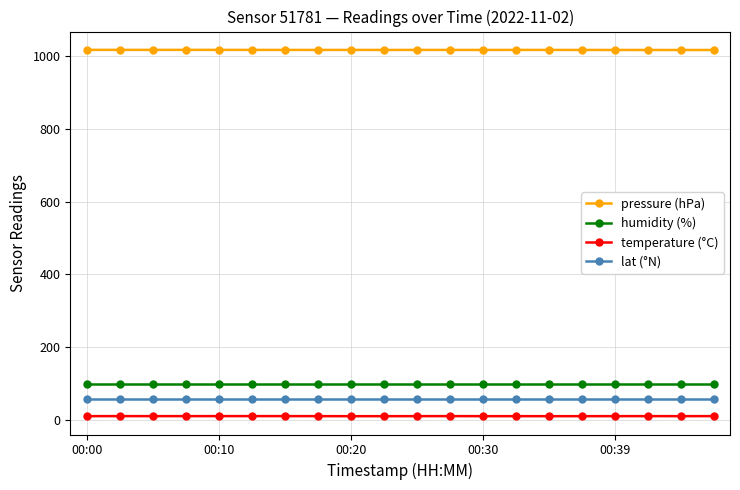

At how many categories does at least one series exceed 409?

20